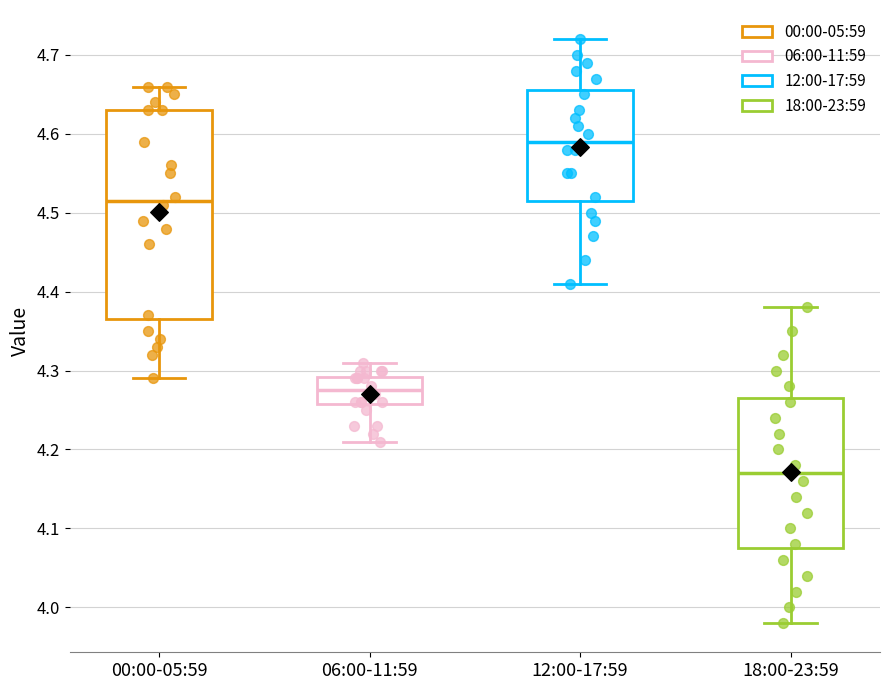

Reading left to right, read every box against the y-axis: the position of its median line, the range the box covers, and the ends of its whiskers. The values are not printed on the chart, so give them approximately, as read against the axis.

00:00-05:59: median 4.52, box 4.37 to 4.63, whiskers 4.29 to 4.66
06:00-11:59: median 4.28, box 4.26 to 4.29, whiskers 4.21 to 4.31
12:00-17:59: median 4.59, box 4.52 to 4.66, whiskers 4.41 to 4.72
18:00-23:59: median 4.17, box 4.08 to 4.27, whiskers 3.98 to 4.38